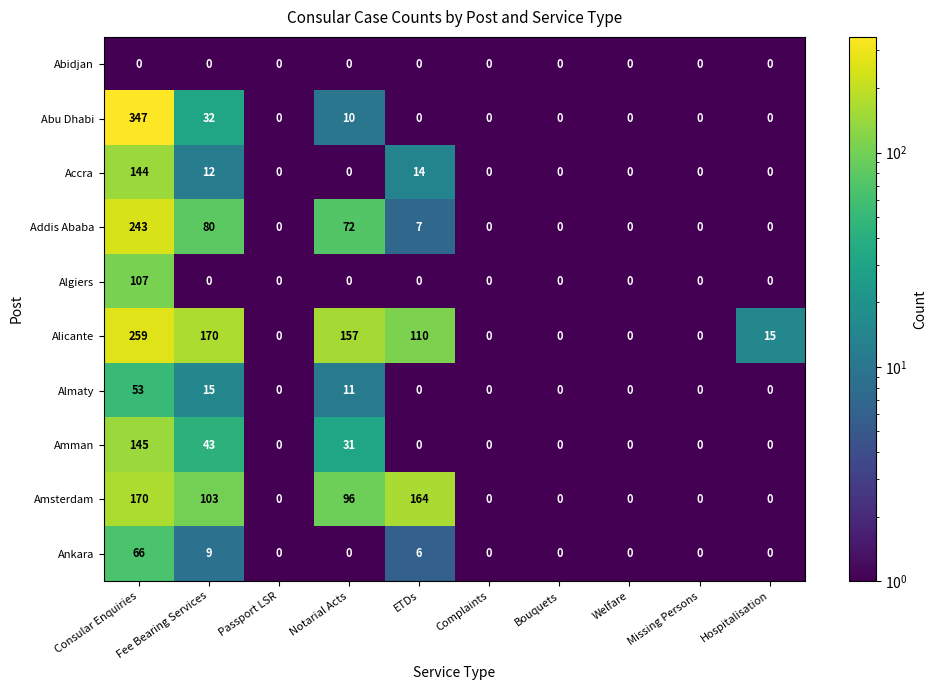

Which label corresponds to the largest value in the chart?

Consular Enquiries